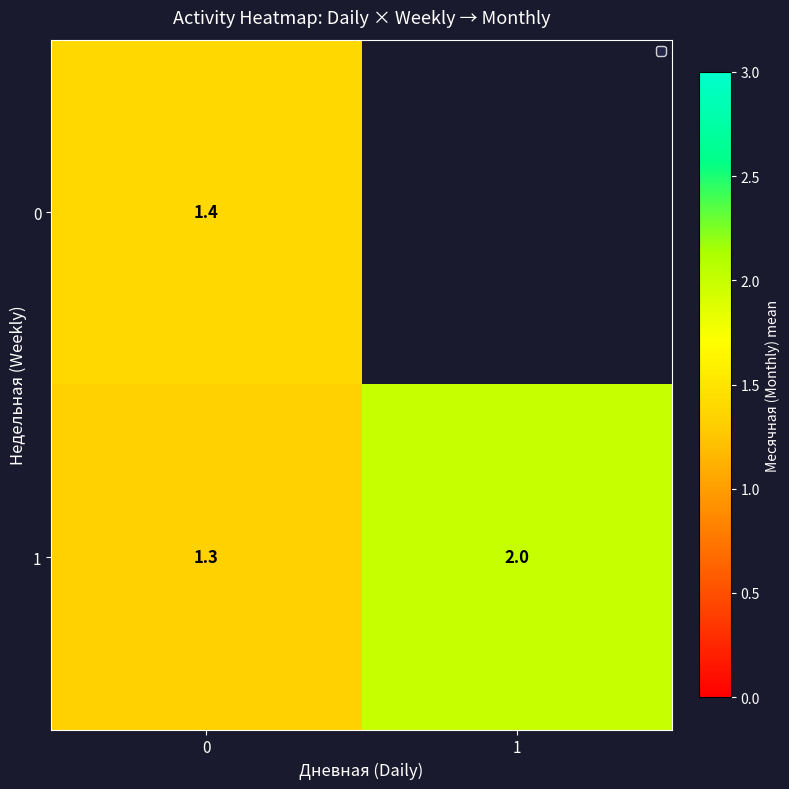

What is the average value of the 1 series?

1.7